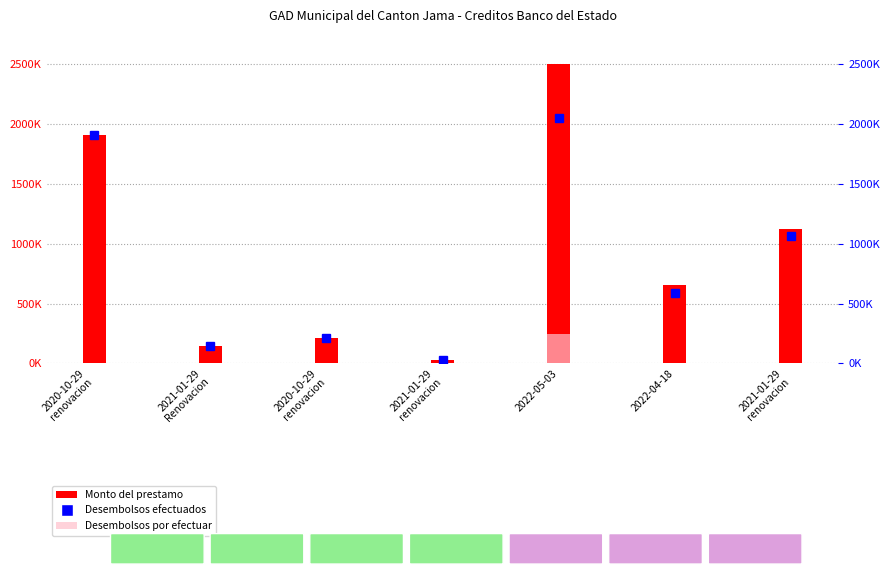

Reading left to right, extract all data points from this chart.

Monto del prestamo: 2020-10-29
renovacion=1908338.7	2021-01-29
Renovacion=149772.6	2020-10-29
renovacion=216187.2	2021-01-29
renovacion=30130.2	2022-05-03=2500000.0	2022-04-18=654047.4	2021-01-29
renovacion=1119923.9
Desembolsos por efectuar: 2020-10-29
renovacion=0.0	2021-01-29
Renovacion=0.0	2020-10-29
renovacion=0.0	2021-01-29
renovacion=0.0	2022-05-03=250000.0	2022-04-18=1.0	2021-01-29
renovacion=0.0